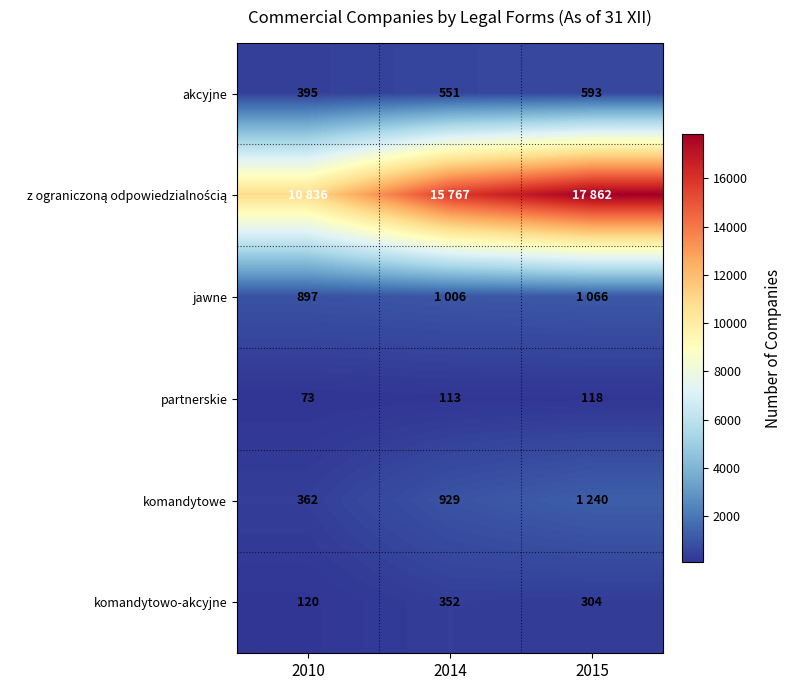

True or false: partnerskie has a value of 65 at 2015.

False